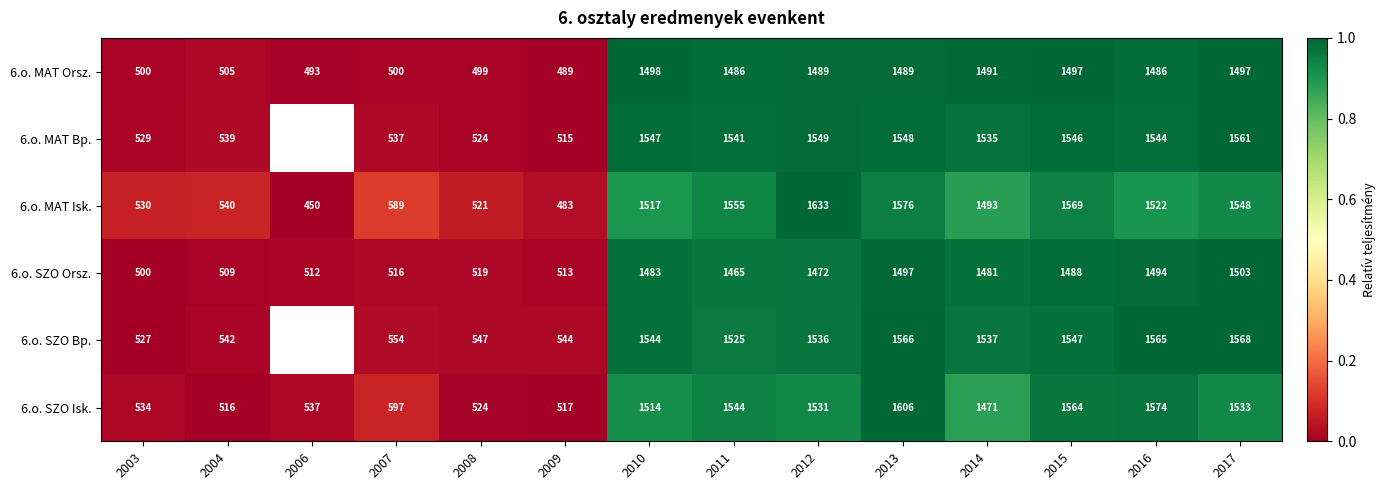

What is the total value across all series at 2014?

9008.0